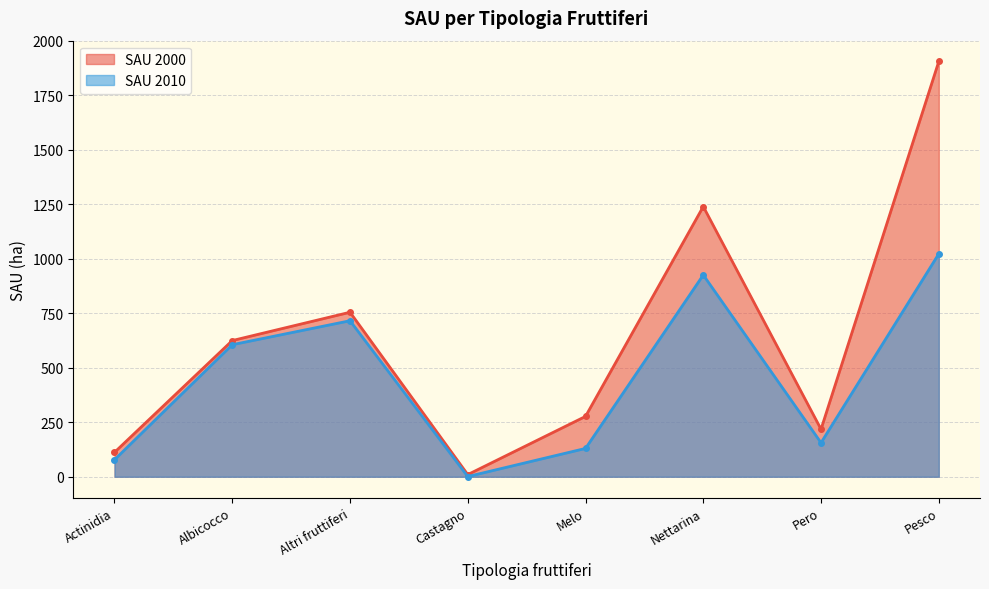

Between Albicocco and Pero, which series saw the biggest shift?

SAU 2010